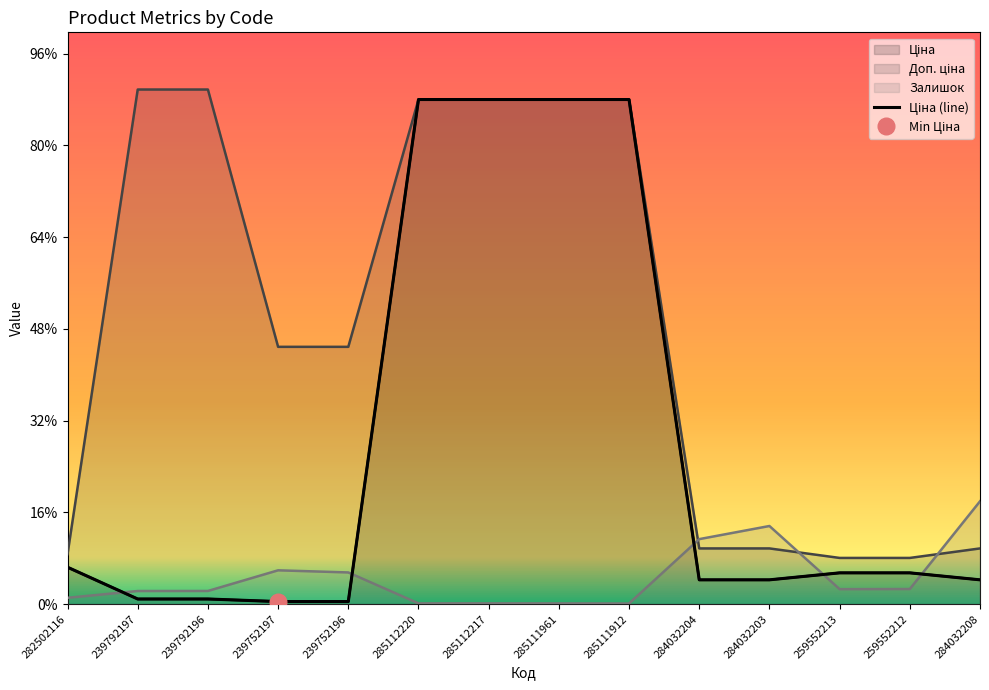

What is the lowest value of the Доп. ціна series?

1007.6